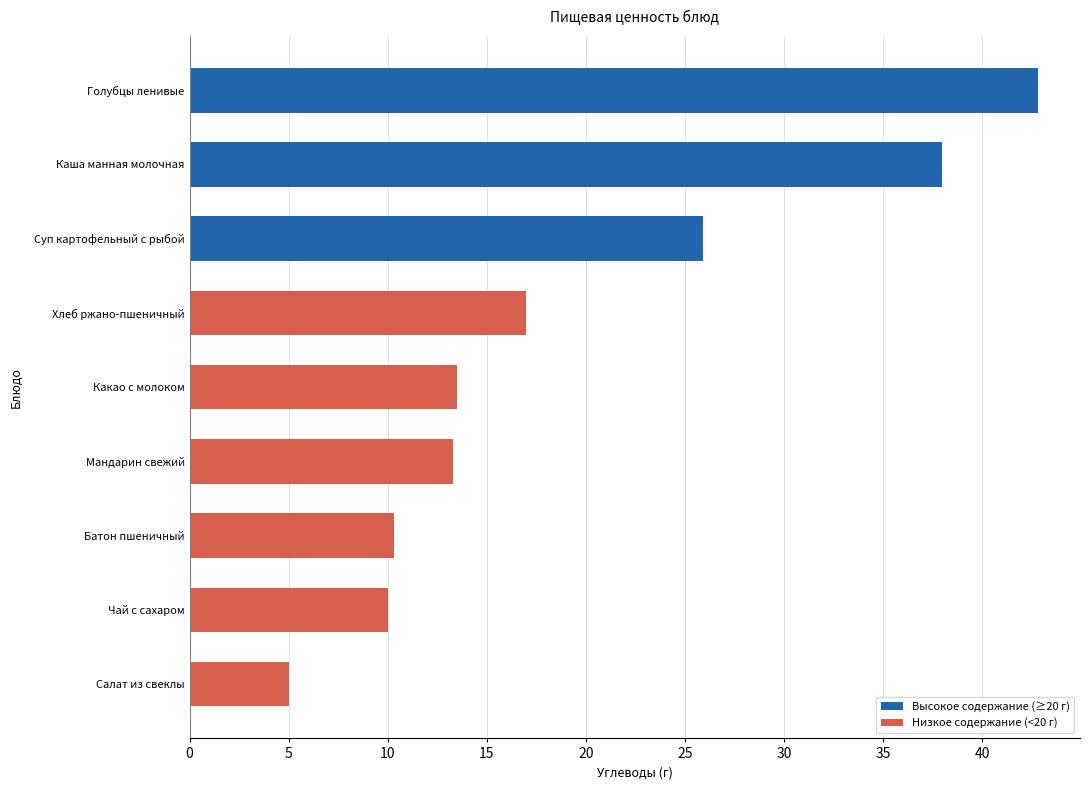

What is the ratio of the value at Голубцы ленивые to the value at Батон пшеничный?

4.2